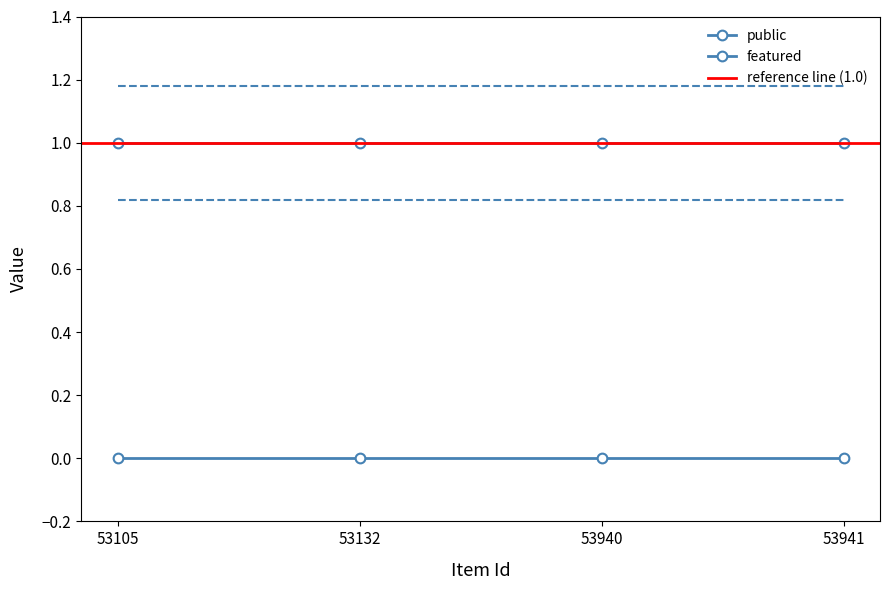

At which category is the sum across all series the highest?

53105